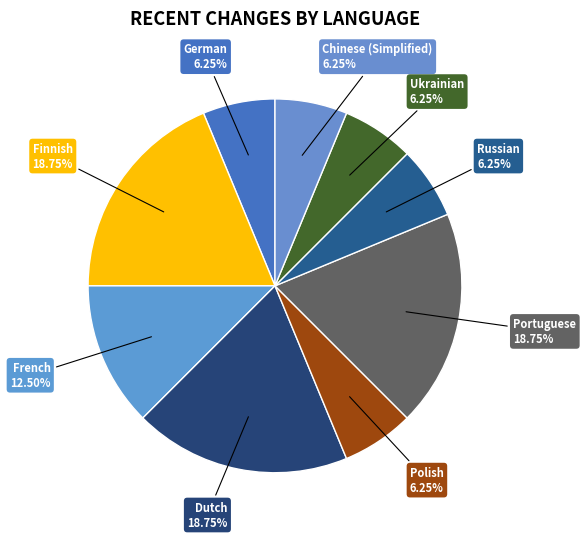

How many slices are in this pie chart?

9